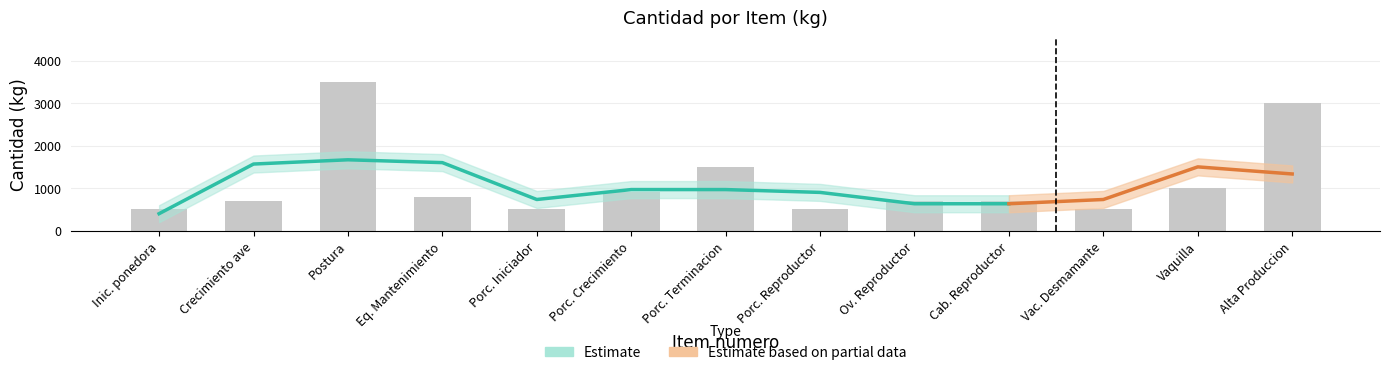

What is the ratio of the value at Vac. Desmamante to the value at Vaquilla?

0.5